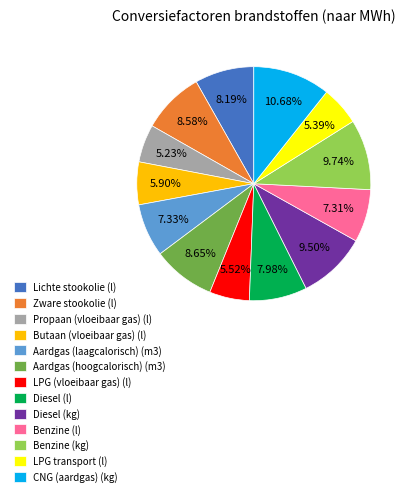

Count the number of slices in the pie.

13